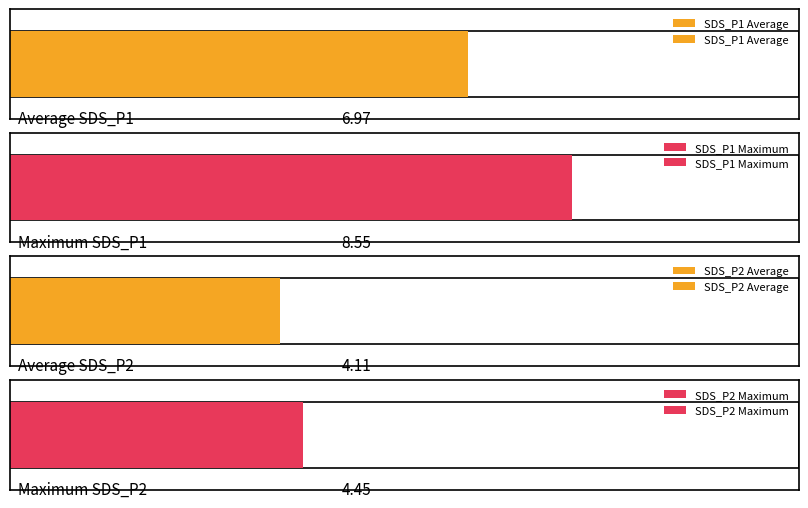

Which series has the largest total across all categories?

SDS_P1